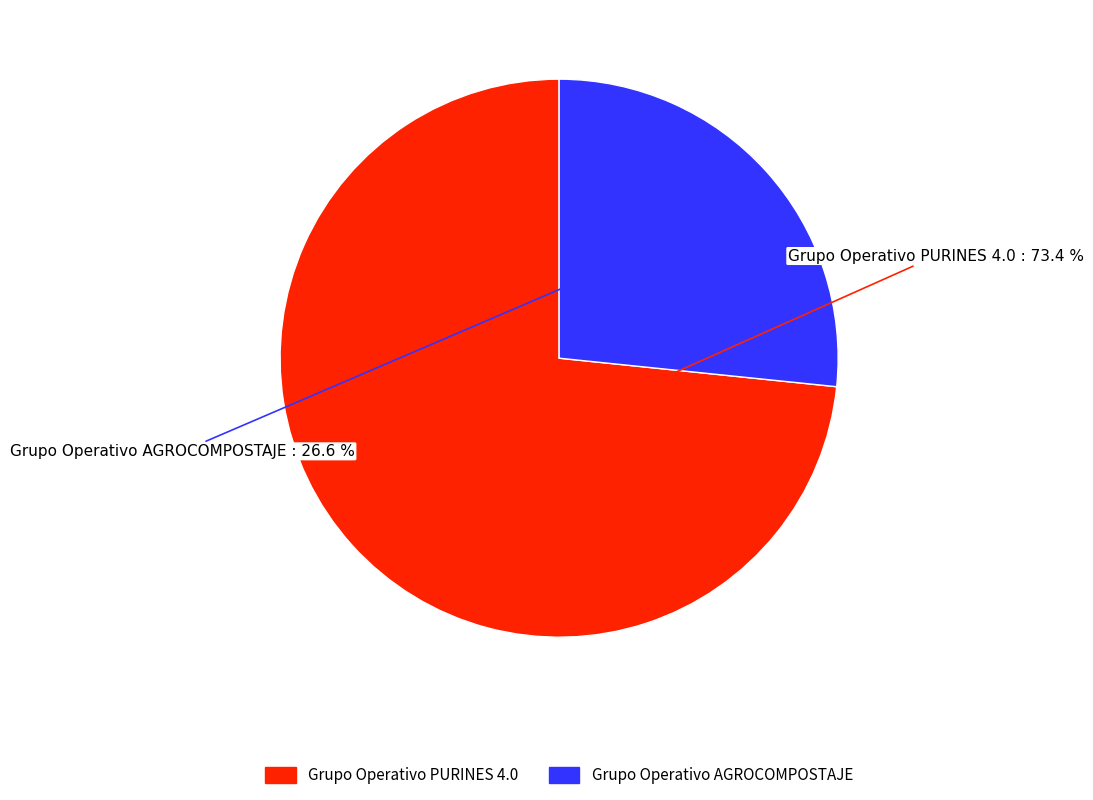

To the nearest percent, what portion does Grupo Operativo PURINES 4.0 represent?

73%